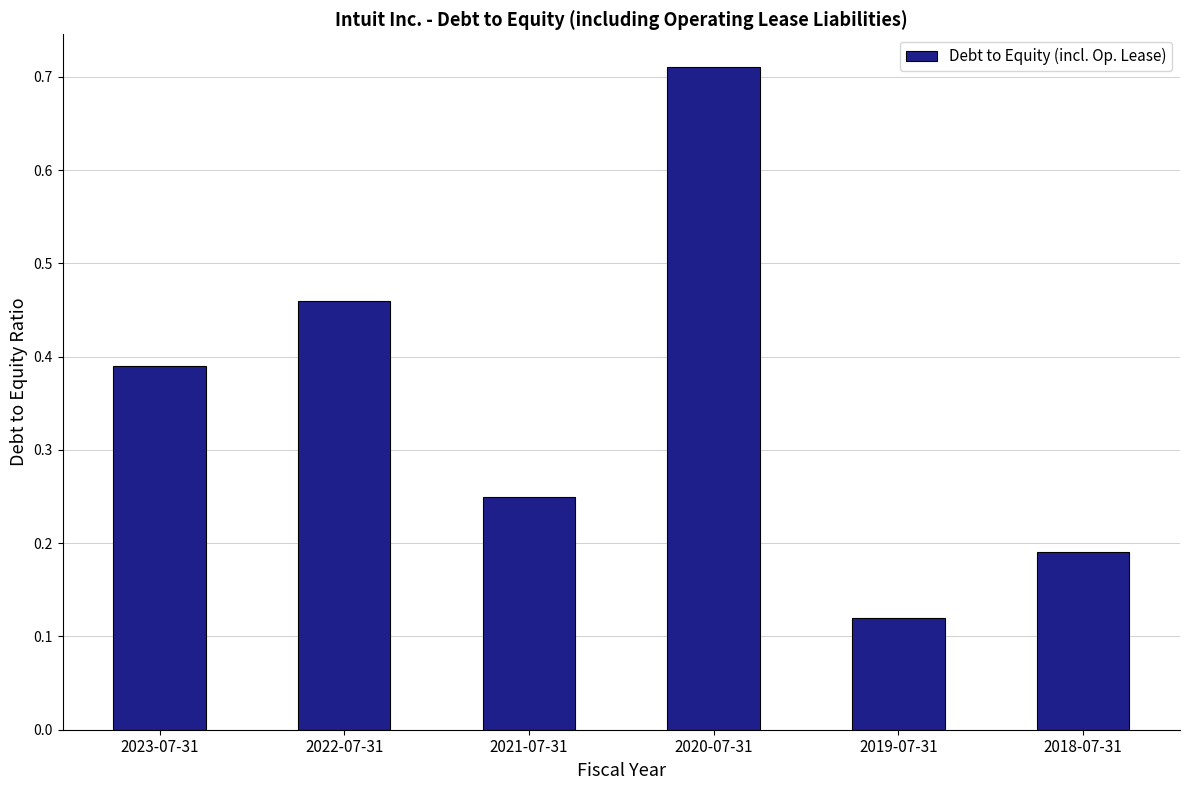

Rank the categories by value from highest to lowest.

2020-07-31, 2022-07-31, 2023-07-31, 2021-07-31, 2018-07-31, 2019-07-31